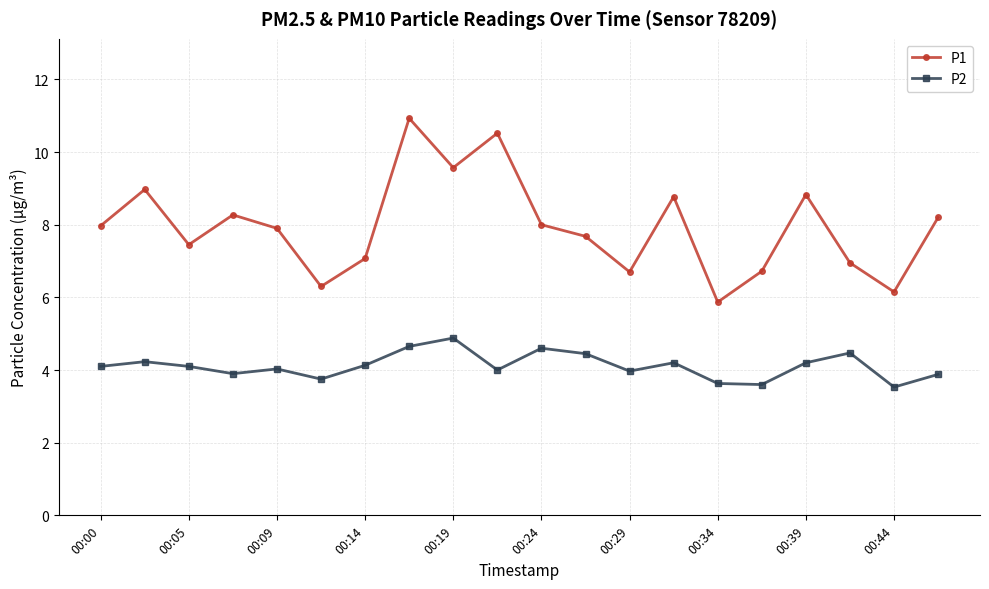

What is the value of the P1 point at the 14th from the left?

8.8